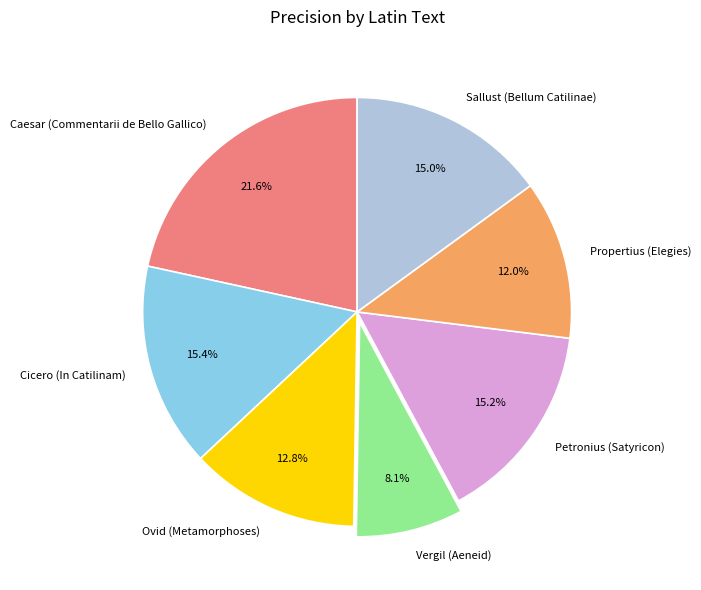

How many segments does this pie chart have?

7